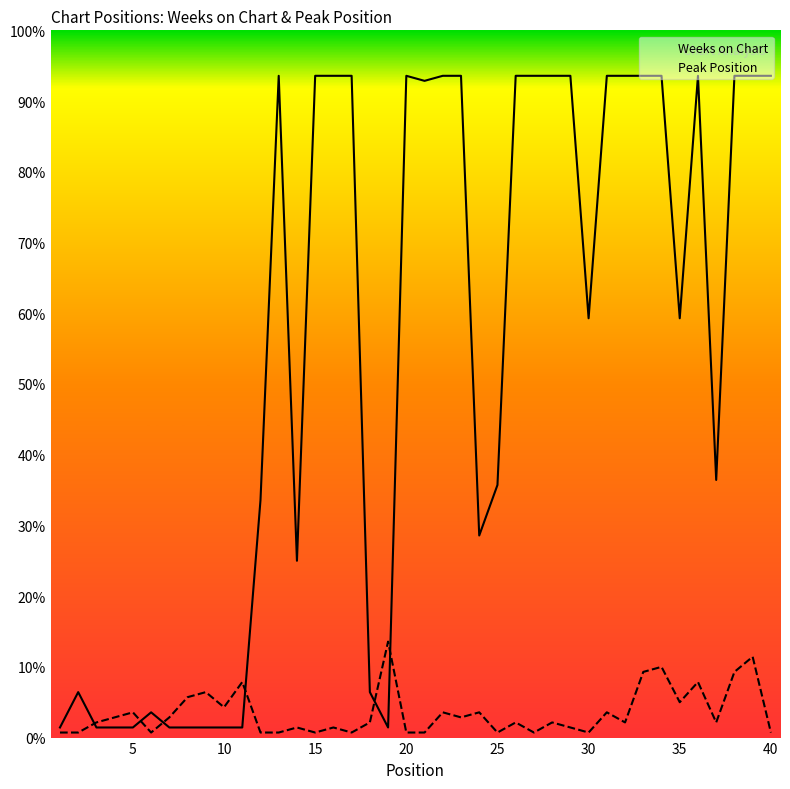

What are all the series names shown in the legend?

Weeks on Chart, Peak Position